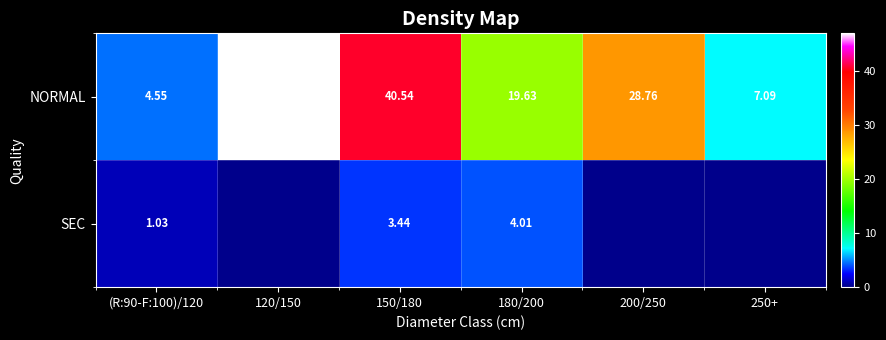

At which label does NORMAL reach its minimum?

(R:90-F:100)/120